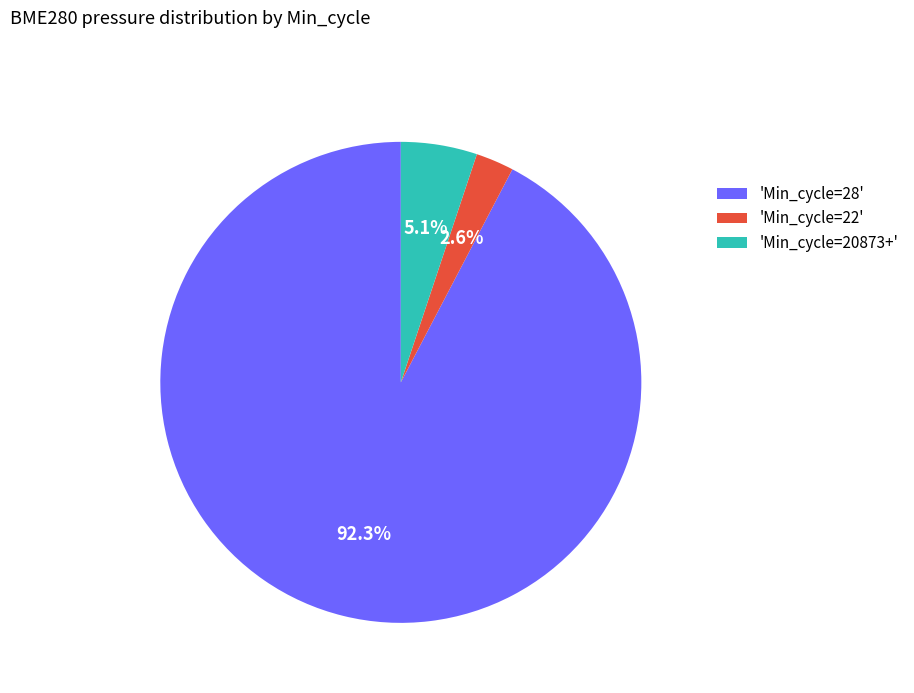

Which category has the biggest portion of the pie?

'Min_cycle=28'